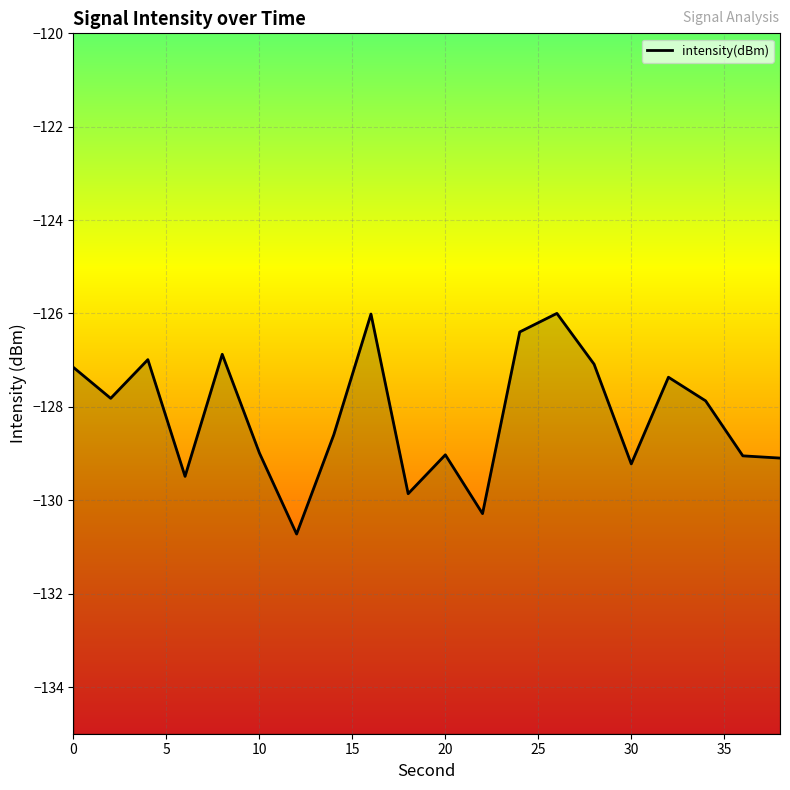

Between 30 and 26, which is larger?

26